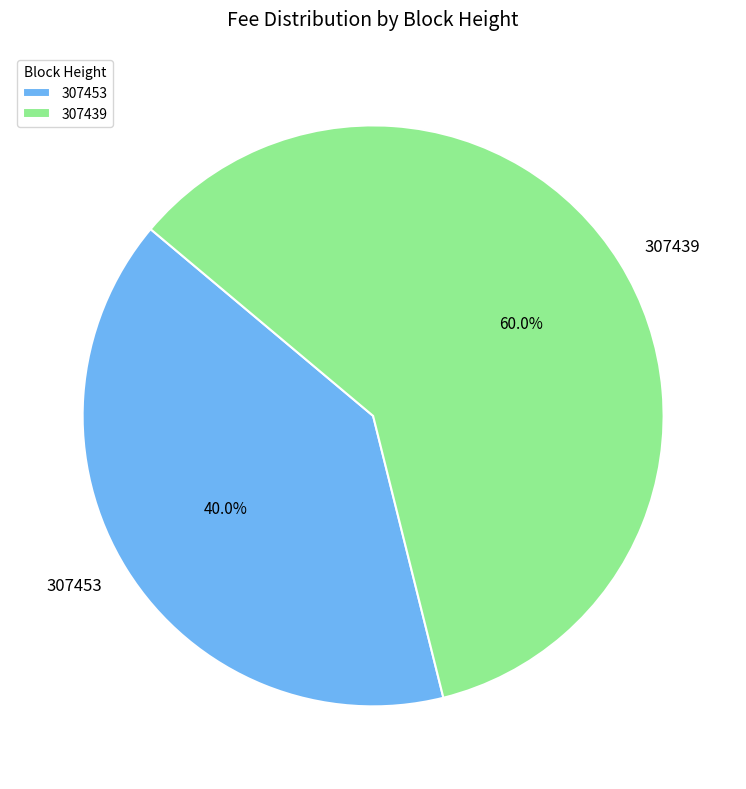

Combined, what portion of the pie is 307453 and 307439?

100.0%